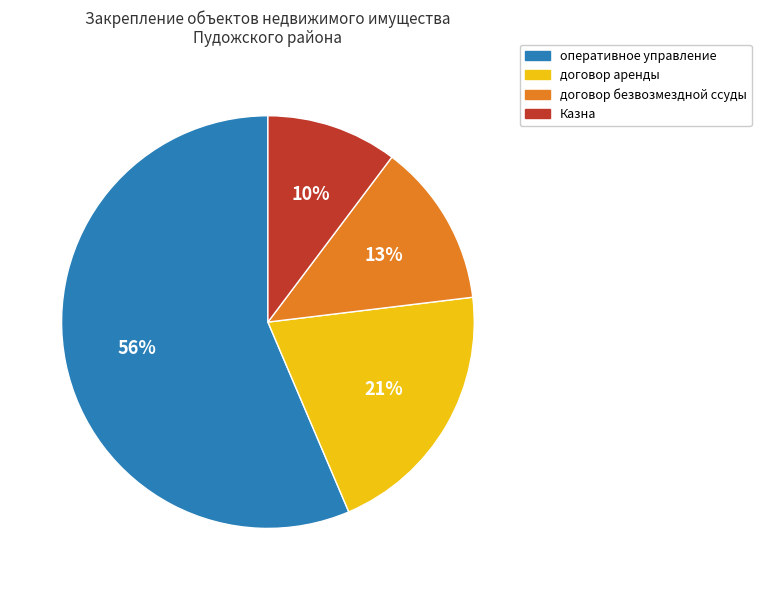

To the nearest percent, what is the combined percentage of договор безвозмездной ссуды and оперативное управление?

69%